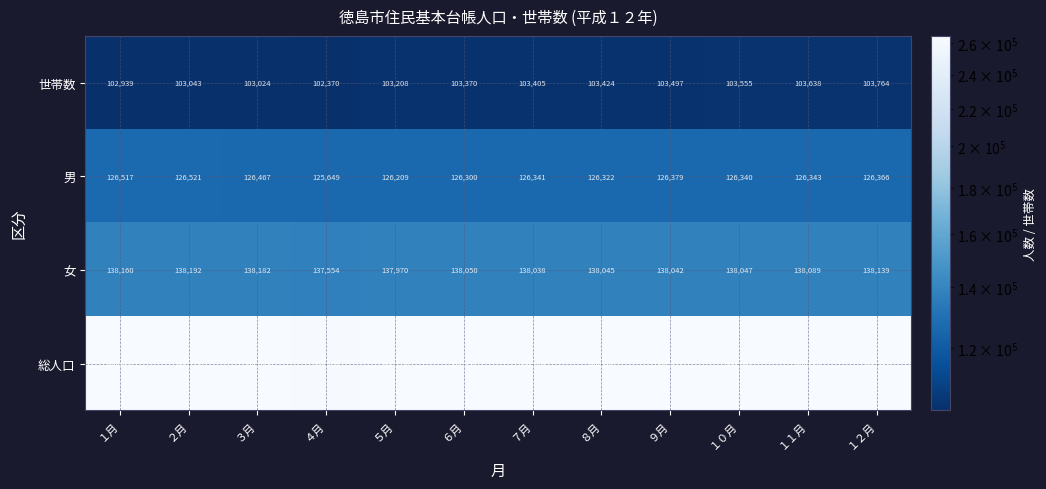

What is the difference between the maximum and minimum values in the 総人口 series?

1510